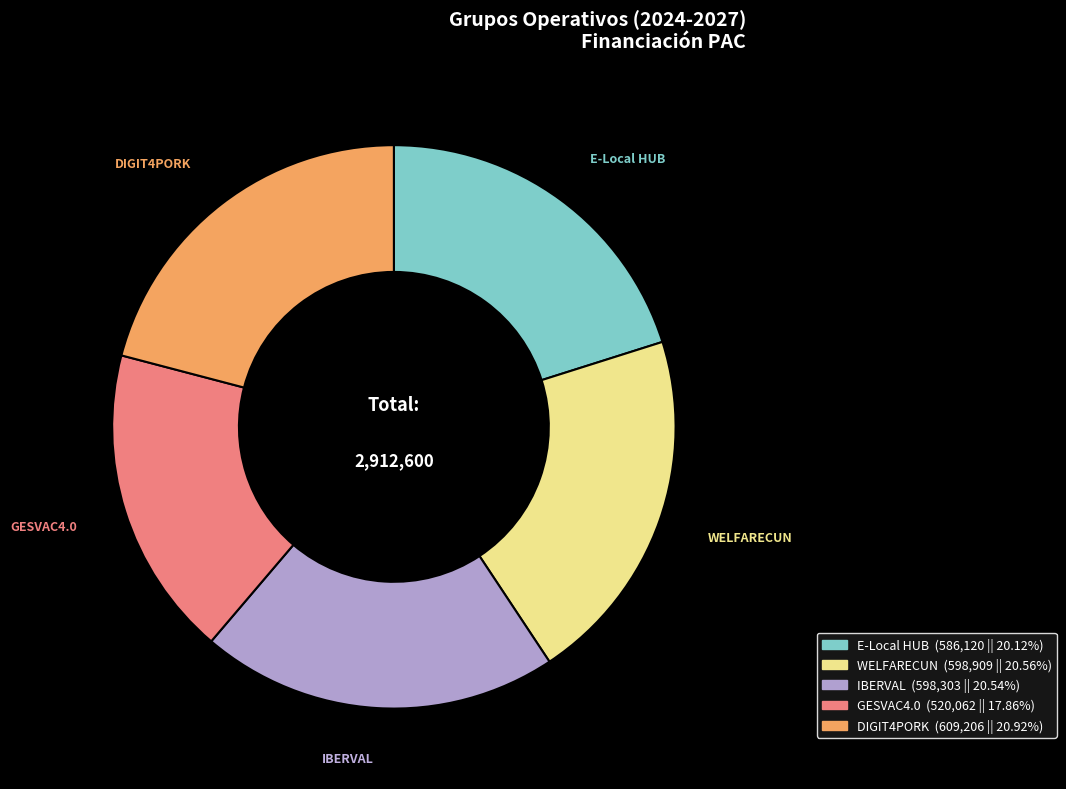

Does any single category account for the majority?

No